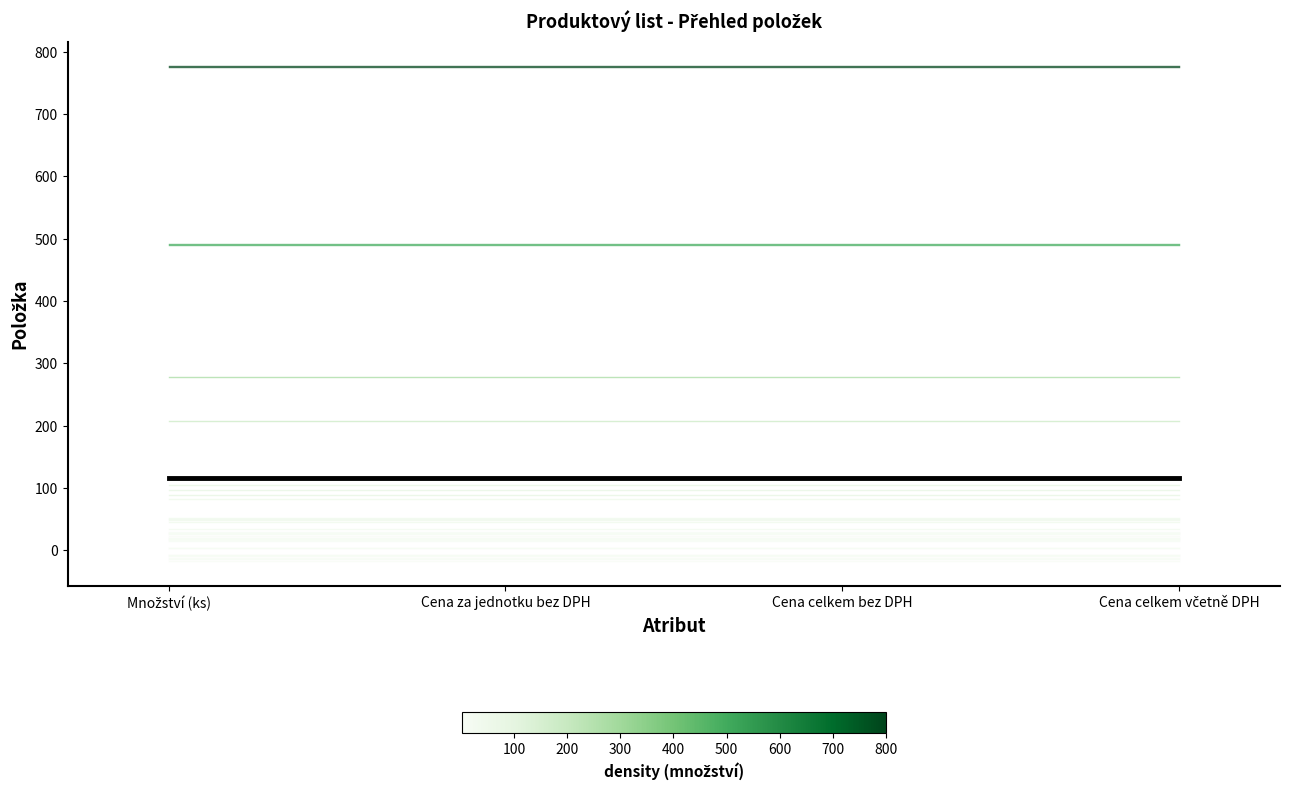

What is the total value across all series at Množství (ks)?

3794.2